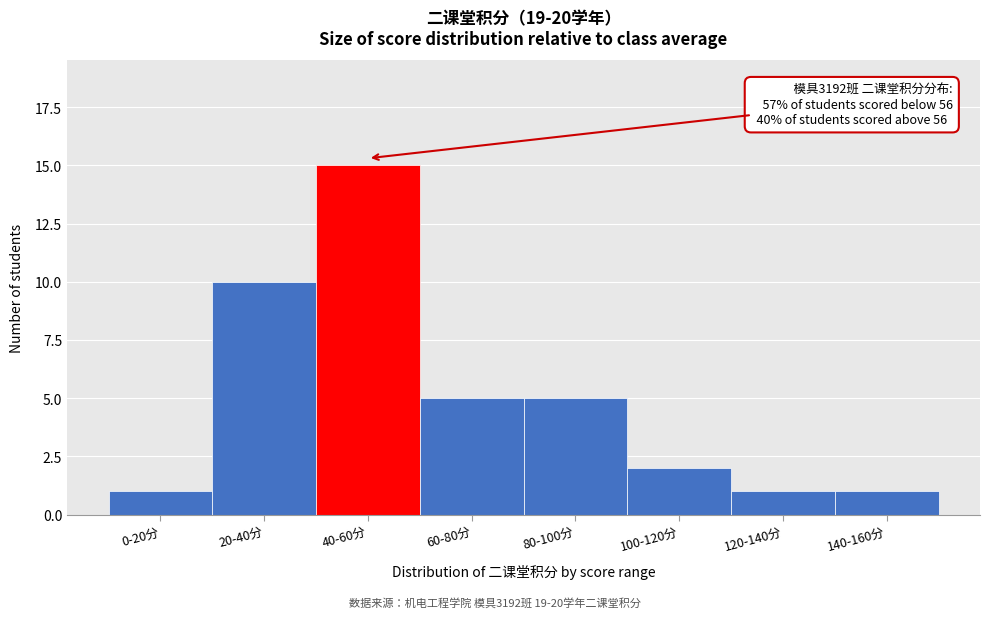

Reading left to right, list all the values displayed in this chart.

0-20分=1	20-40分=10	40-60分=15	60-80分=5	80-100分=5	100-120分=2	120-140分=1	140-160分=1